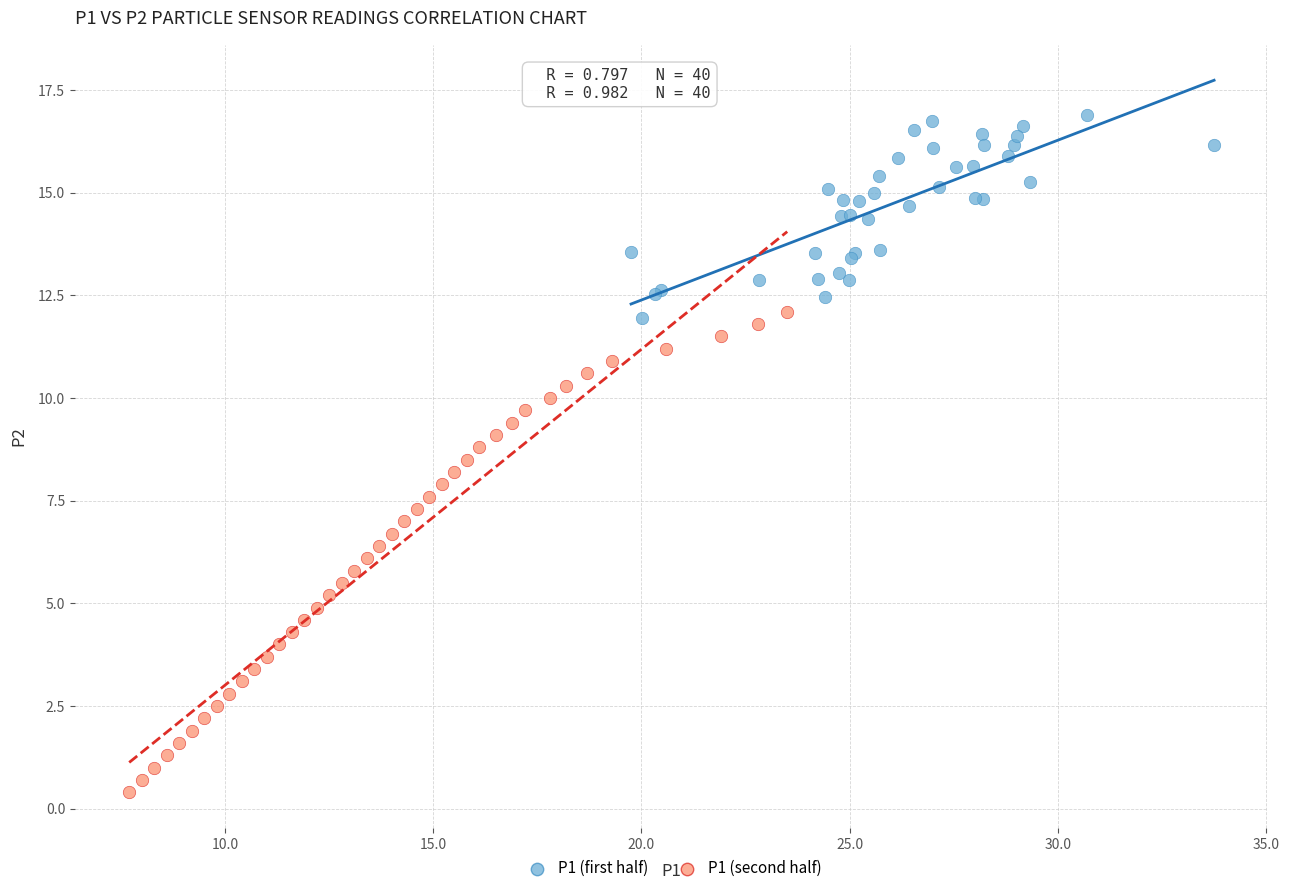

Which series reaches the maximum Y coordinate?

P1 (first half)